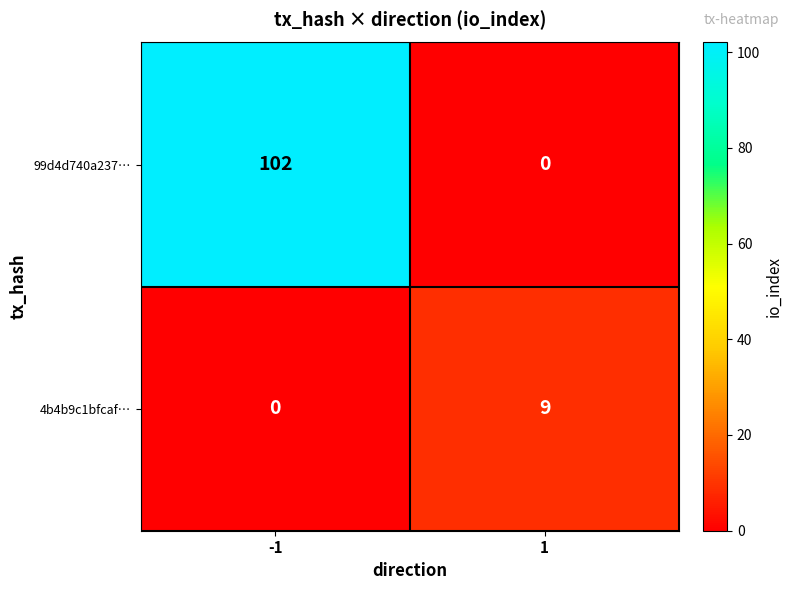

Reading right to left, list all the values displayed in this chart.

99d4d740a237…: 0	102
4b4b9c1bfcaf…: 9	0